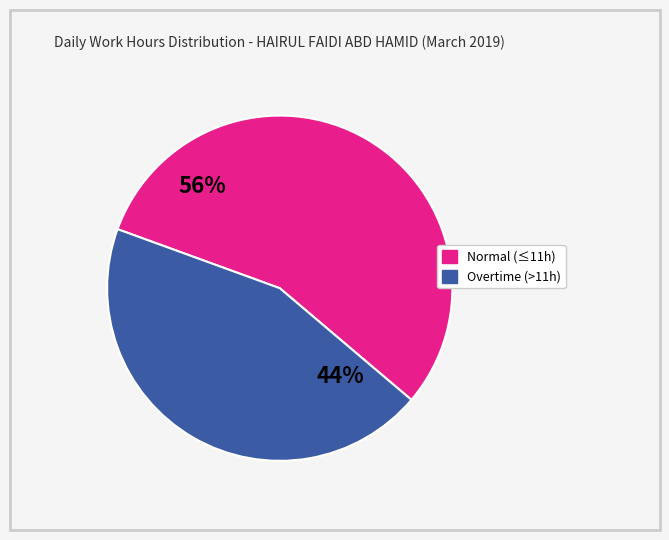

Is there a majority slice in this chart?

Yes